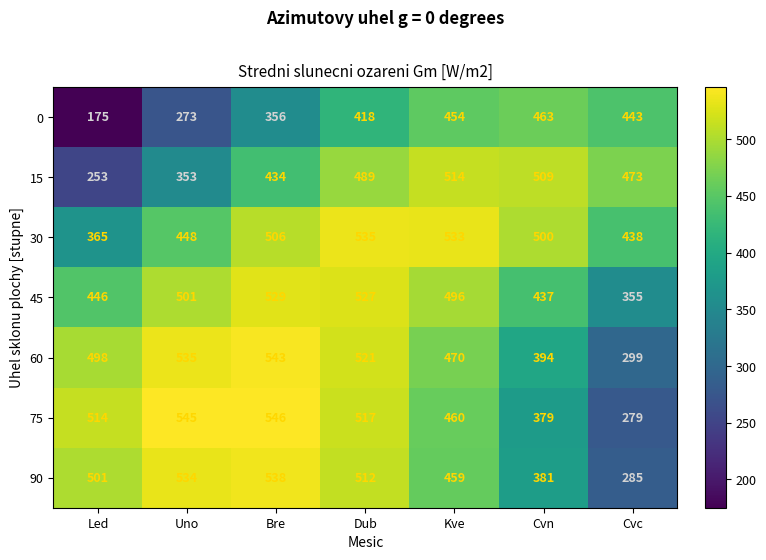

True or false: 0 has a value of 674 at Dub.

False